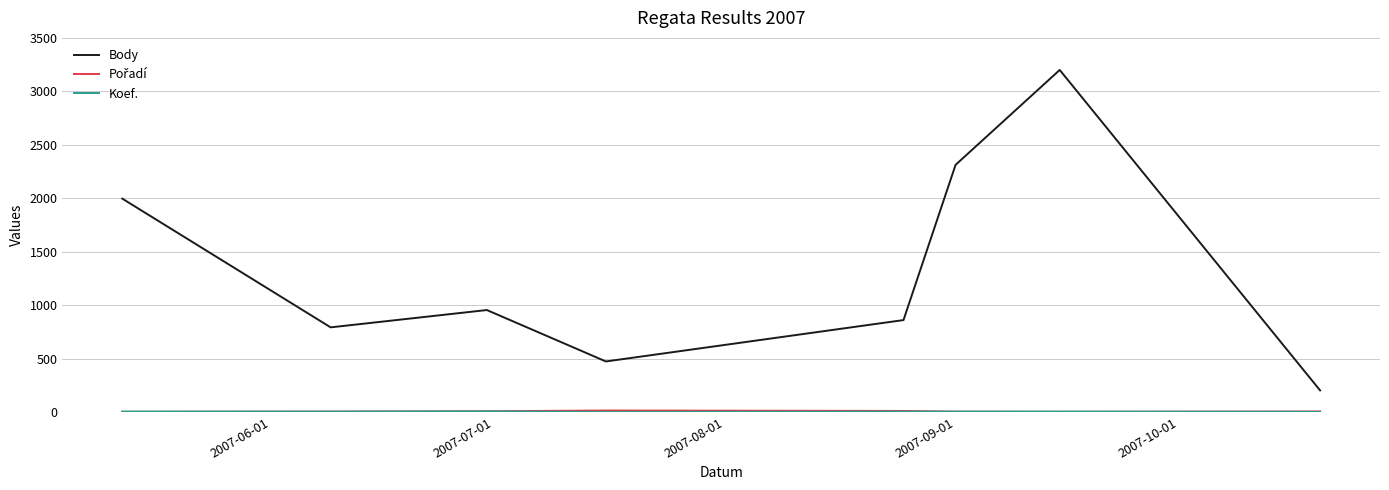

What is the minimum value for Body?

202